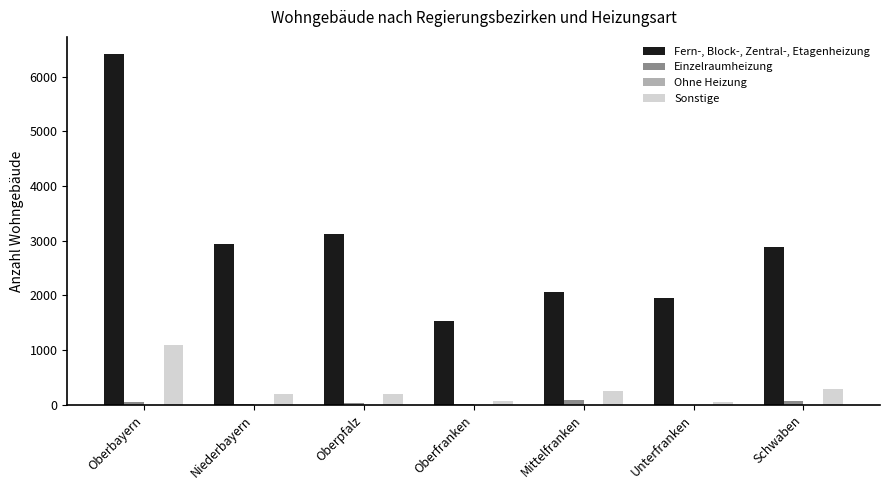

How many groups of bars are there?

7